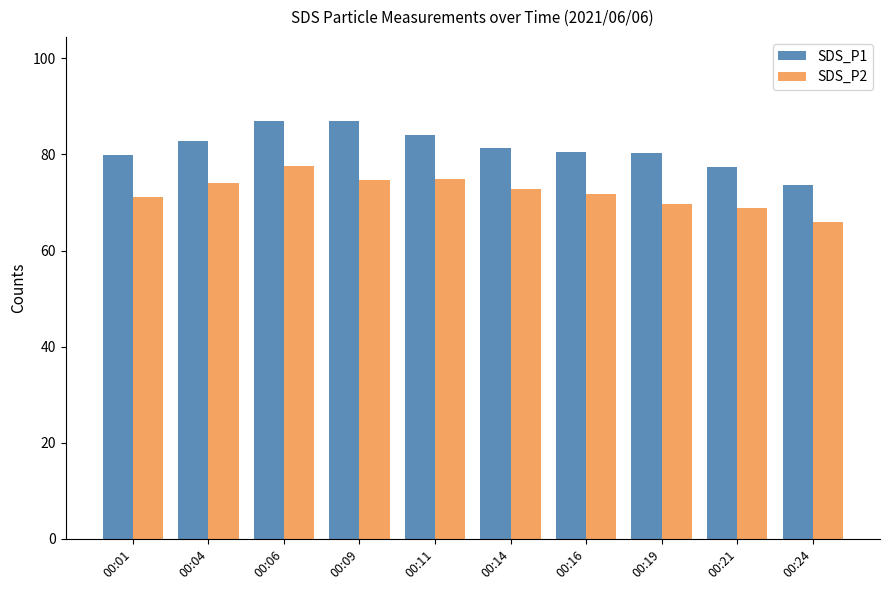

What is the average value of the SDS_P2 series?

72.1